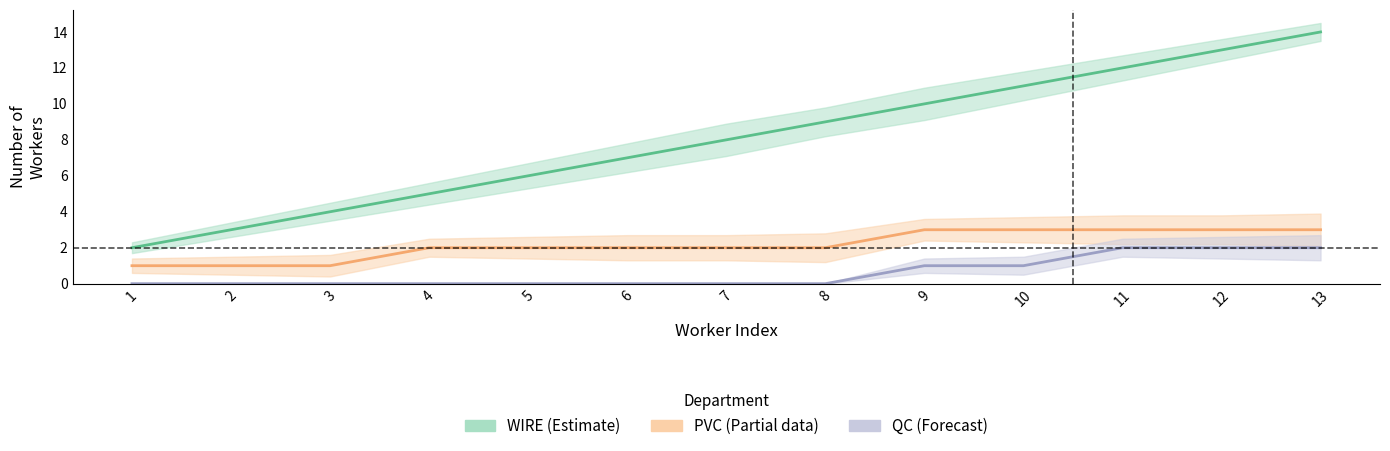

True or false: WIRE (Estimate) and QC (Forecast) cross at least once.

False